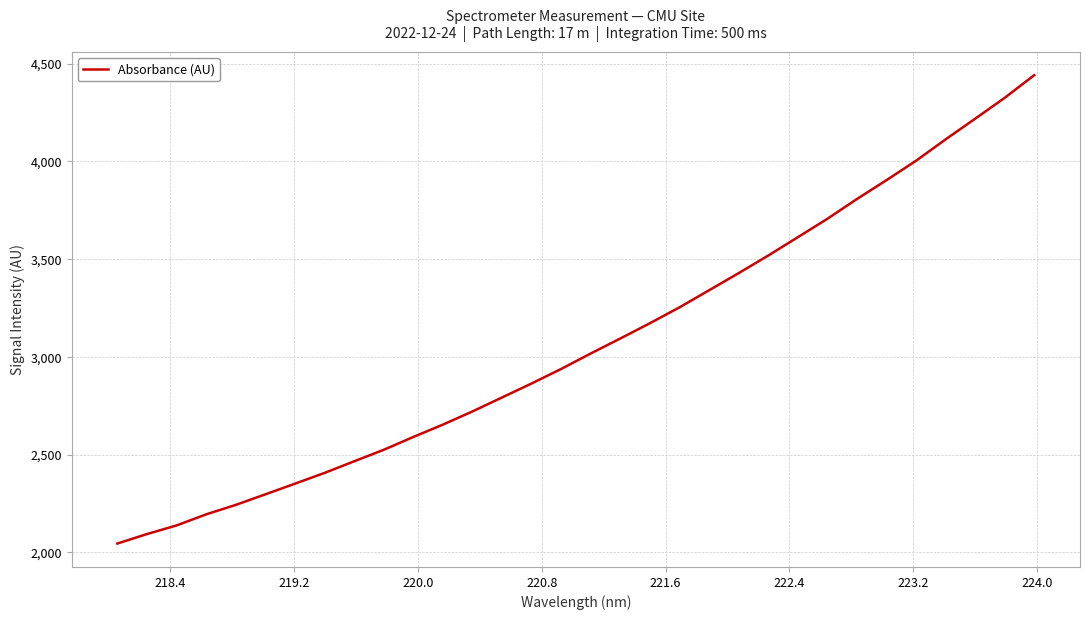

What is the maximum value shown in the chart?

4440.7